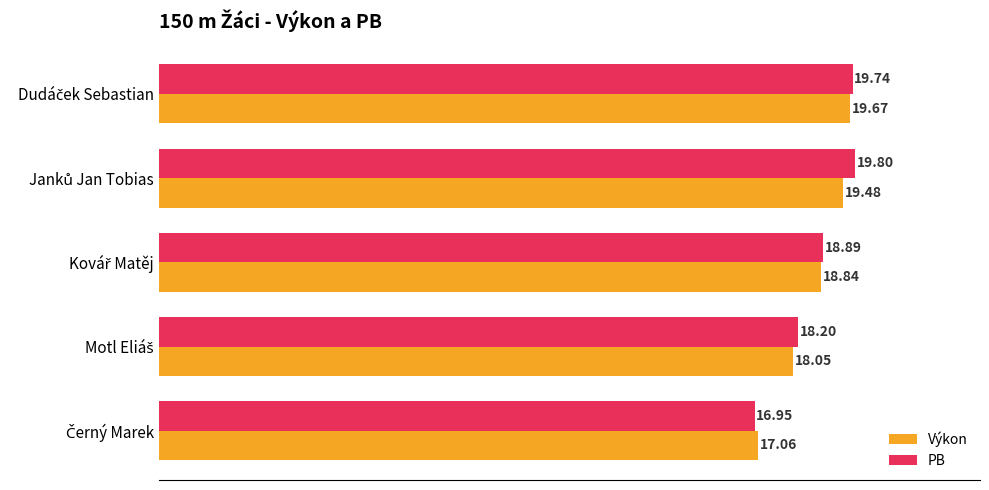

What is the difference between the second highest and second lowest values in the Výkon series?

1.4